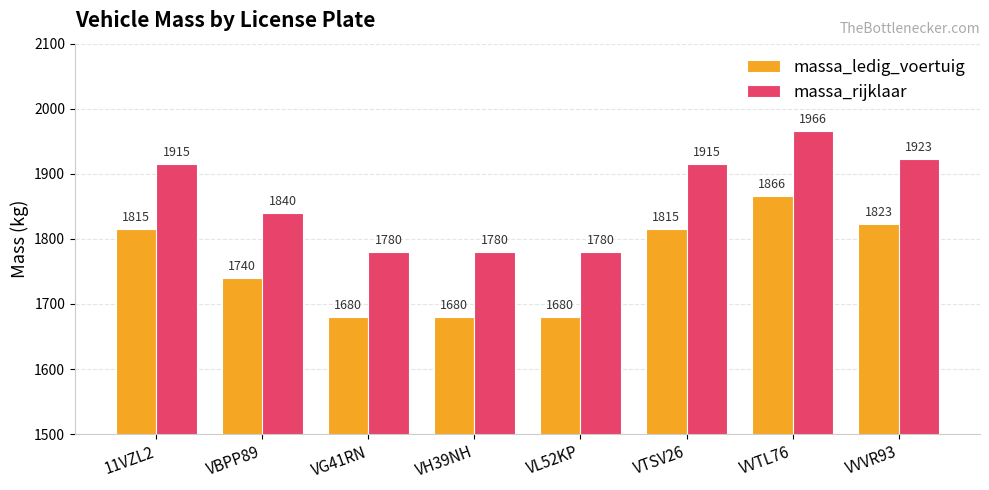

Reading left to right, what are all the values shown in this chart?

massa_ledig_voertuig: 11VZL2=1815	VBPP89=1740	VG41RN=1680	VH39NH=1680	VL52KP=1680	VTSV26=1815	VVTL76=1866	VVVR93=1823
massa_rijklaar: 11VZL2=1915	VBPP89=1840	VG41RN=1780	VH39NH=1780	VL52KP=1780	VTSV26=1915	VVTL76=1966	VVVR93=1923